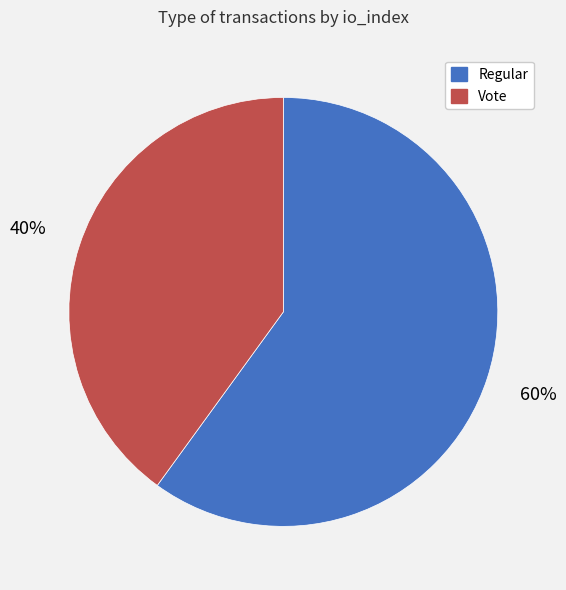

To the nearest percent, what is the average slice percentage?

50%